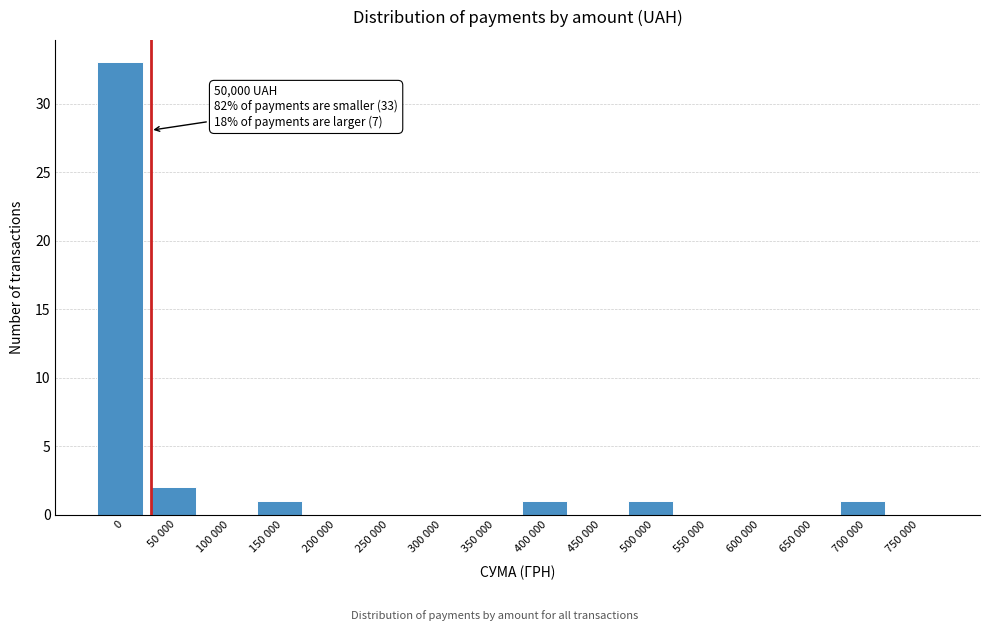

Reading left to right, extract all data points from this chart.

0=33	50 000=2	100 000=0	150 000=1	200 000=0	250 000=0	300 000=0	350 000=0	400 000=1	450 000=0	500 000=1	550 000=0	600 000=0	650 000=0	700 000=1	750 000=0